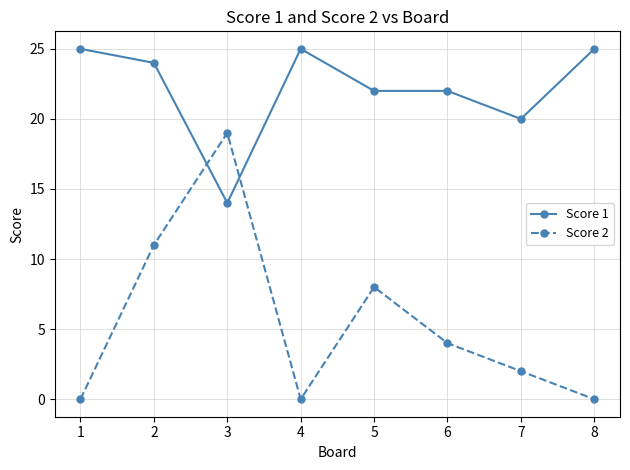

What is the difference between the highest and lowest values at 1?

25